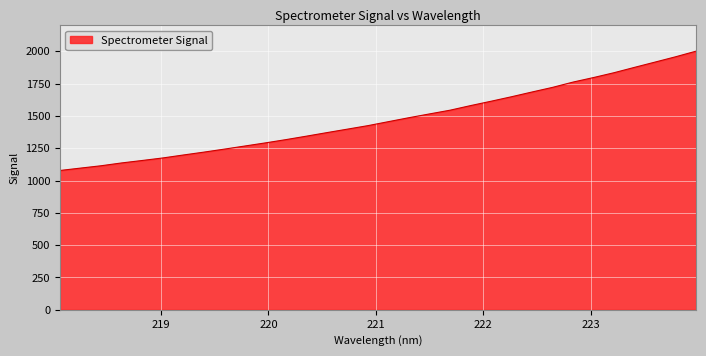

What is the difference between the maximum and minimum values?

923.4